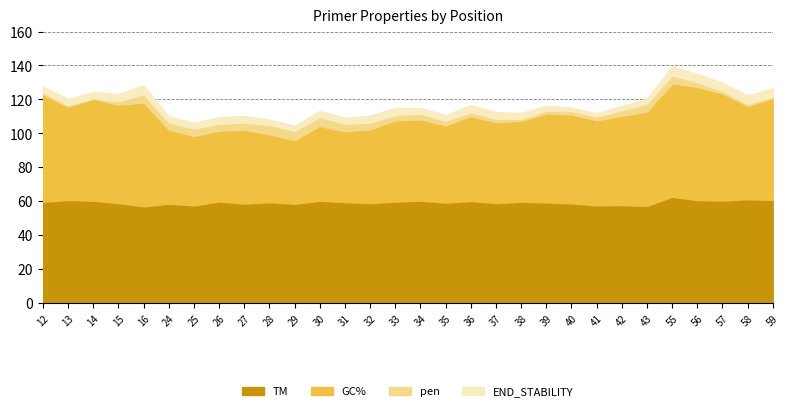

Reading left to right, transcribe all the data shown in this chart.

TM: 12=59.8	13=60.8	14=60.4	15=59.0	16=57.1	24=58.7	25=57.6	26=60.0	27=58.7	28=59.5	29=58.6	30=60.4	31=59.5	32=59.0	33=59.9	34=60.4	35=59.3	36=60.2	37=59.0	38=59.8	39=59.4	40=58.8	41=57.7	42=57.9	43=57.3	55=62.8	56=60.8	57=60.4	58=61.3	59=60.8
GC%: 12=63.2	13=55.0	14=60.0	15=57.9	16=61.1	24=43.5	25=40.9	26=41.7	27=43.5	28=40.0	29=37.5	30=44.0	31=41.7	32=43.5	33=47.8	34=47.8	35=45.5	36=50.0	37=47.6	38=47.6	39=52.4	40=52.4	41=50.0	42=52.6	43=55.6	55=66.7	56=66.7	57=63.2	58=55.0	59=60.0
pen: 12=1.2	13=0.8	14=0.4	15=2.0	16=4.9	24=4.3	25=4.4	26=4.0	27=4.3	28=5.5	29=5.4	30=5.4	31=4.5	32=4.0	33=3.1	34=3.4	35=2.7	36=2.2	37=2.0	38=1.2	39=1.6	40=2.2	41=2.3	42=3.1	43=4.7	55=4.8	56=2.8	57=1.4	58=1.3	59=0.8
END_STABILITY: 12=3.5	13=3.5	14=3.7	15=4.3	16=5.2	24=3.5	25=3.4	26=3.9	27=3.9	28=3.0	29=3.0	30=3.5	31=3.5	32=4.0	33=4.2	34=3.3	35=3.3	36=4.2	37=3.9	38=3.5	39=3.0	40=1.7	41=1.9	42=2.6	43=2.7	55=5.2	56=4.8	57=4.8	58=4.8	59=4.9